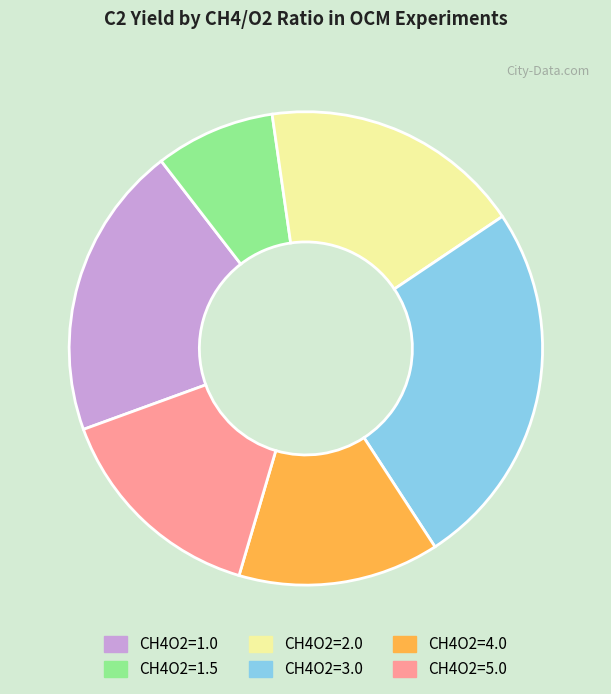

How many slices are in this pie chart?

6